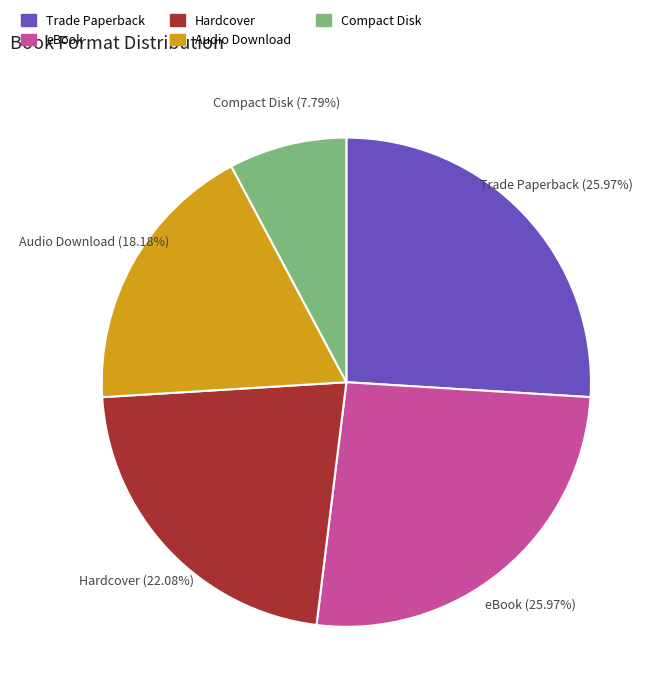

What percentage is NOT represented by Trade Paperback?

74.0%